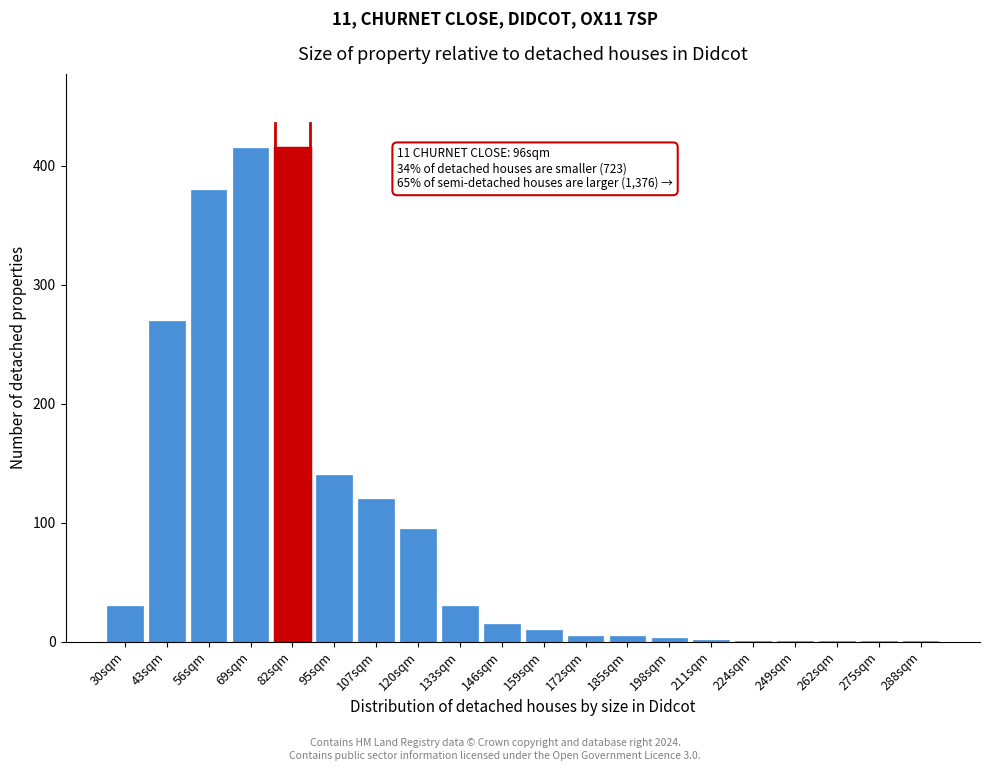

The value at 159sqm is 10. True or false?

True